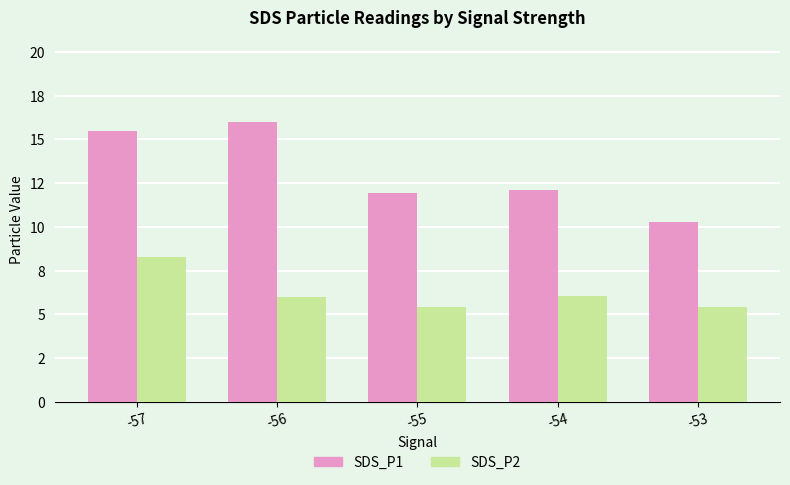

At which category does the chart reach its peak across all series?

-56